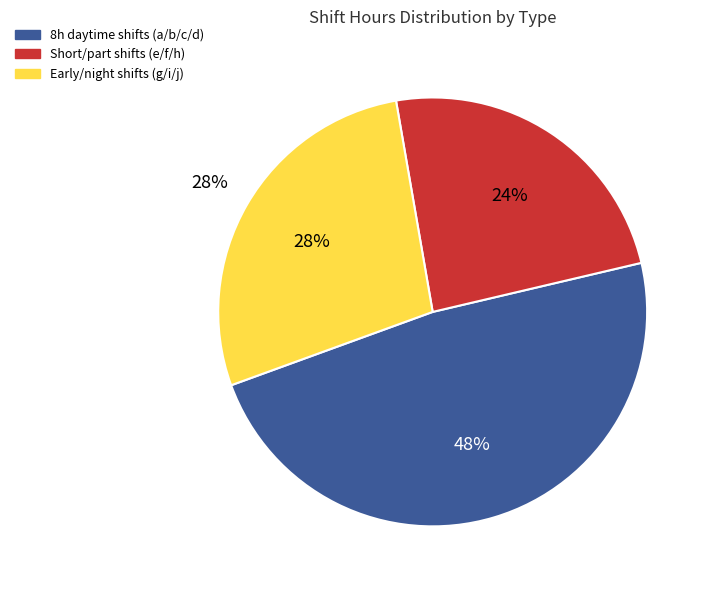

Is there a majority slice in this chart?

No